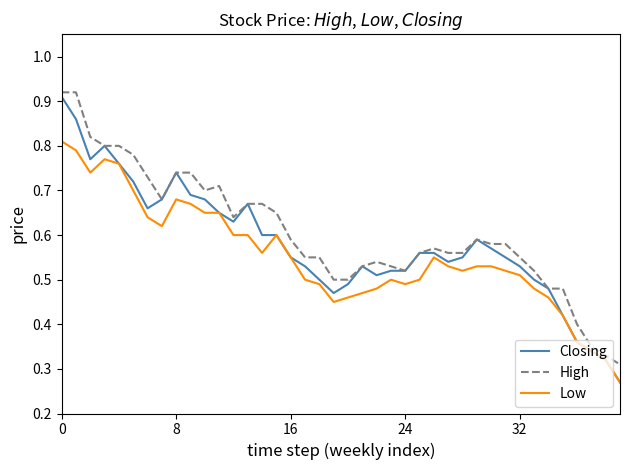

In High, how many points are lower than both neighbors (excluding endpoints)?

4